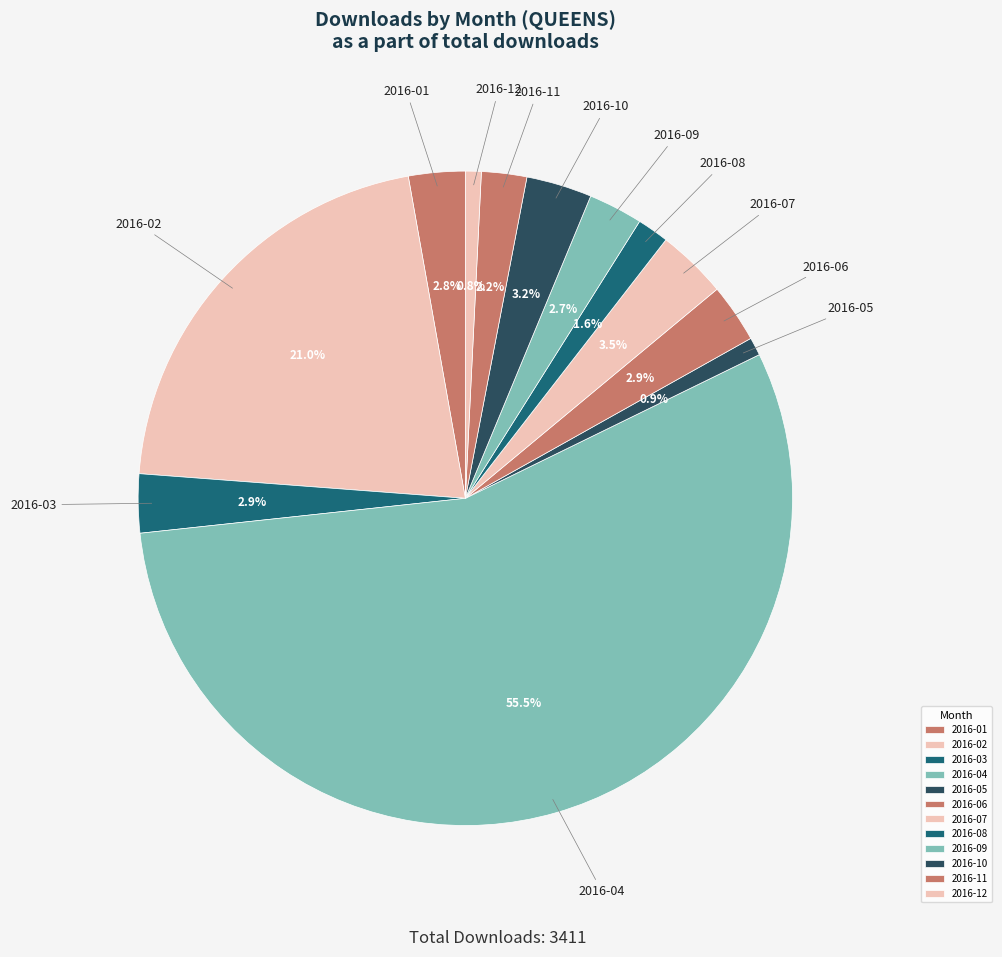

True or false: 2016-03 accounts for 14% of the total.

False